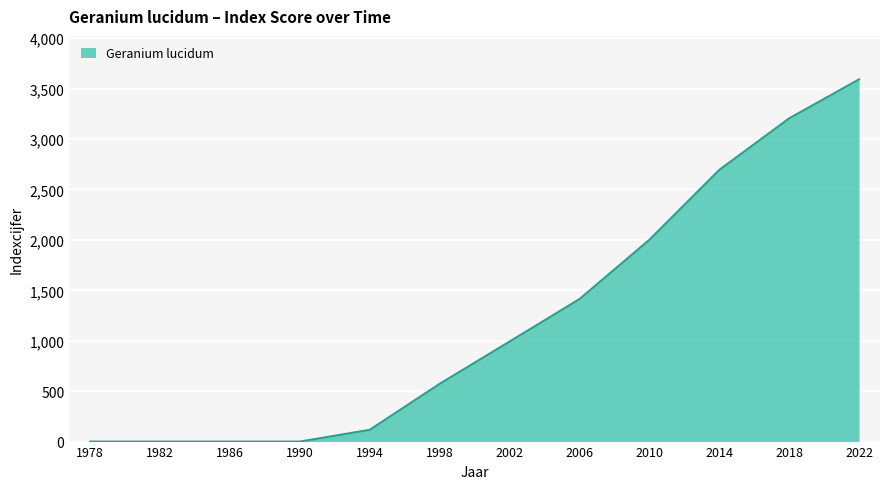

What is the change in value from 1990 to 1998?

+573